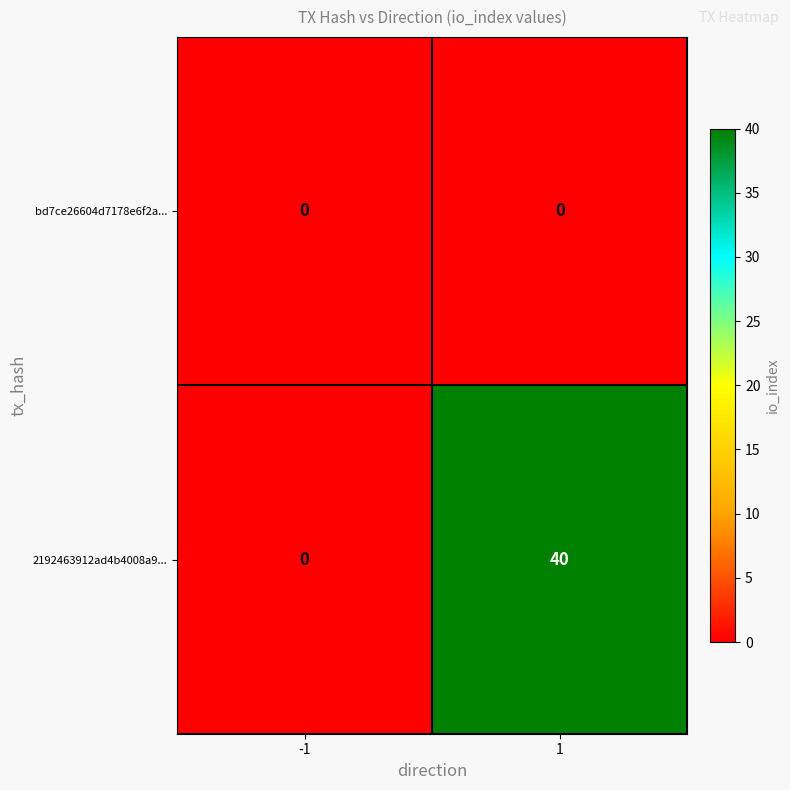

Reading right to left, extract all data points from this chart.

bd7ce26604d7178e6f2a...: 0	0
2192463912ad4b4008a9...: 40	0